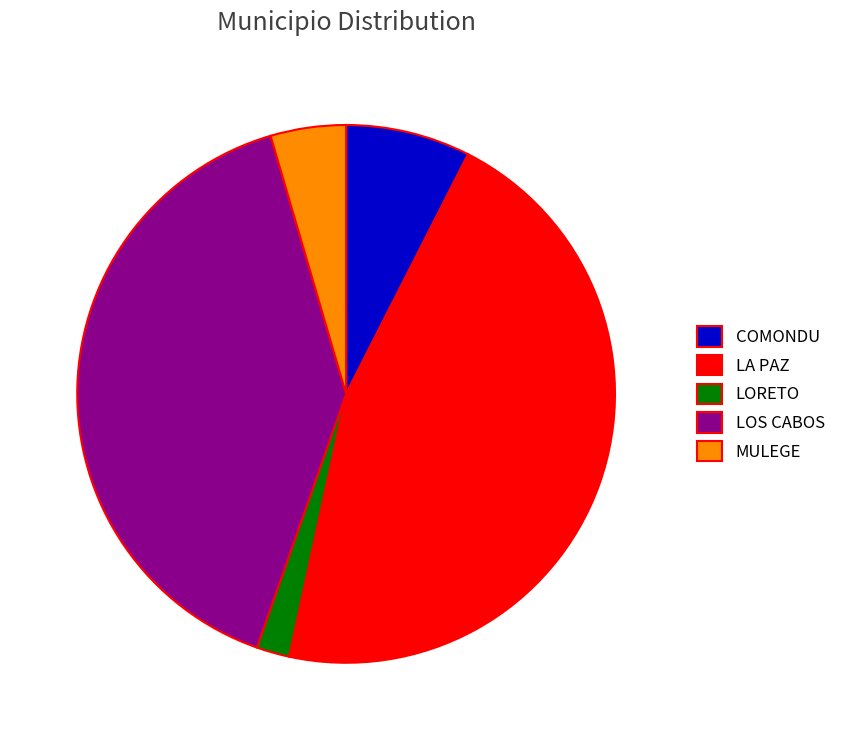

How many slices are in this pie chart?

5